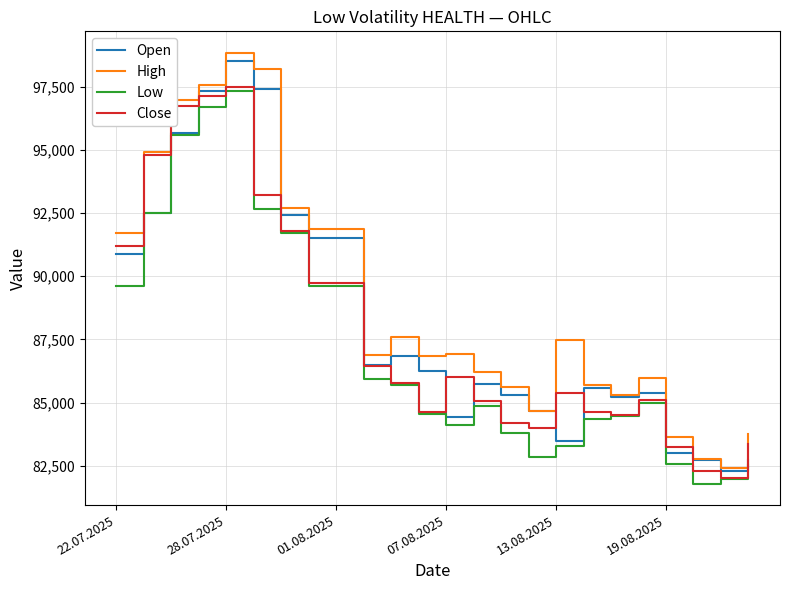

What is the smallest value displayed?

81793